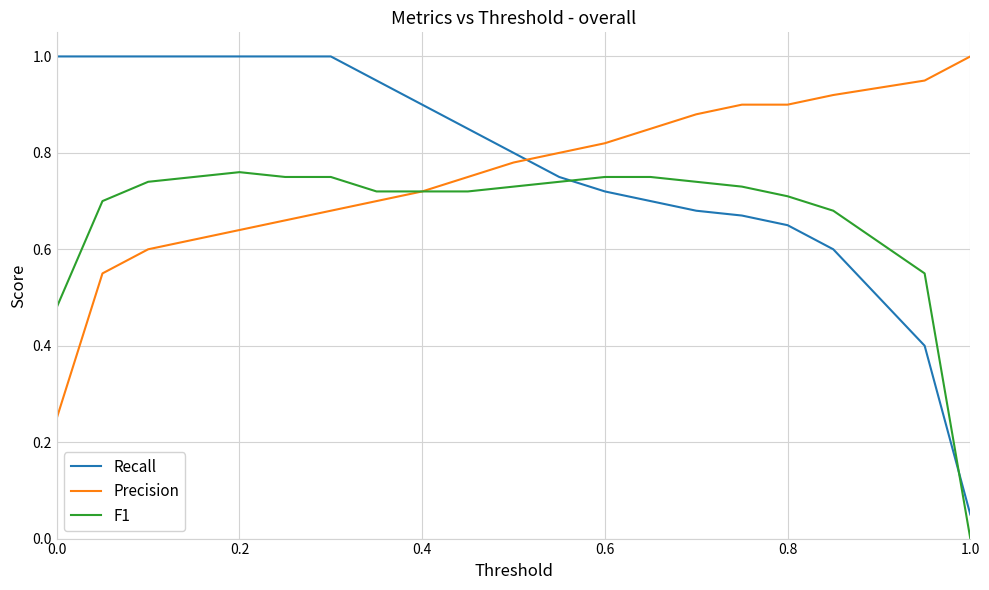

What is the difference between the second highest and second lowest values in the Precision series?

0.4